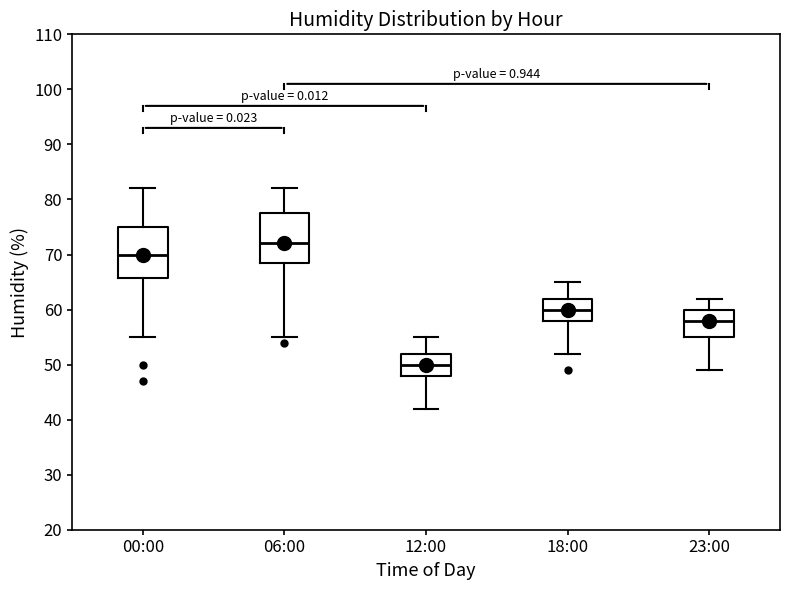

Reading left to right, read every box against the y-axis: the position of its median line, the range the box covers, and the ends of its whiskers. The values are not printed on the chart, so give them approximately, as read against the axis.

00:00: median 70, box 66 to 75, whiskers 55 to 82
06:00: median 72, box 69 to 78, whiskers 55 to 82
12:00: median 50, box 48 to 52, whiskers 42 to 55
18:00: median 60, box 58 to 62, whiskers 52 to 65
23:00: median 58, box 55 to 60, whiskers 49 to 62